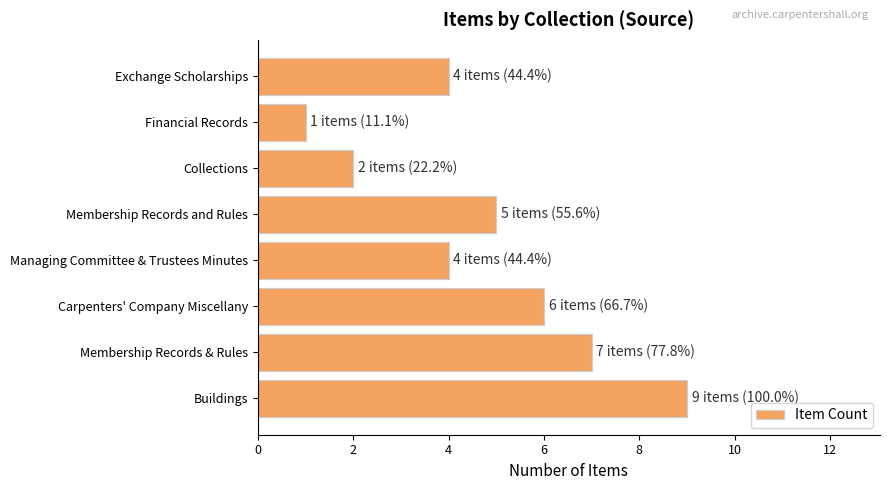

Reading bottom to top, transcribe all the data shown in this chart.

Buildings=9	Membership Records & Rules=7	Carpenters' Company Miscellany=6	Managing Committee & Trustees Minutes=4	Membership Records and Rules=5	Collections=2	Financial Records=1	Exchange Scholarships=4